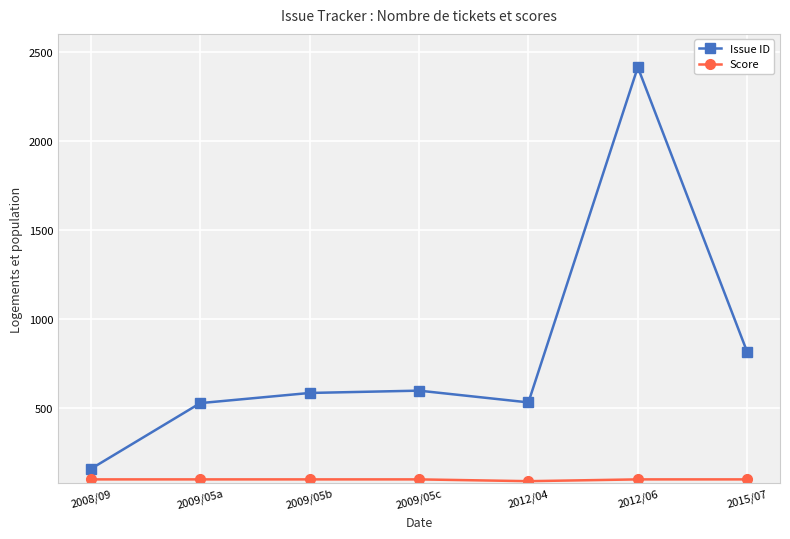

Does the chart have visible grid lines?

Yes